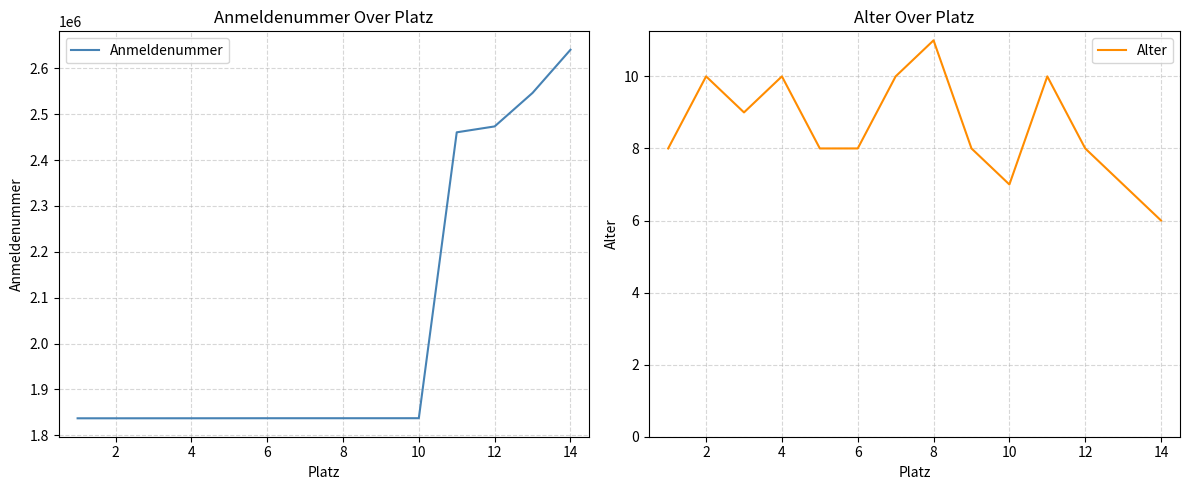

How many values in the Alter series are below 8?

3